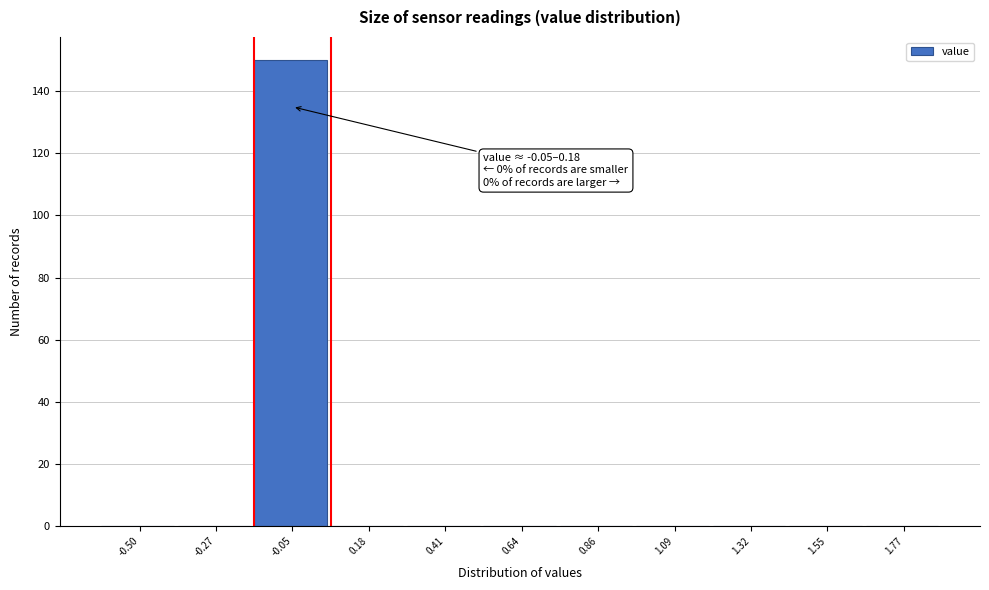

Is it true that the value at 0.64 is -96?

False